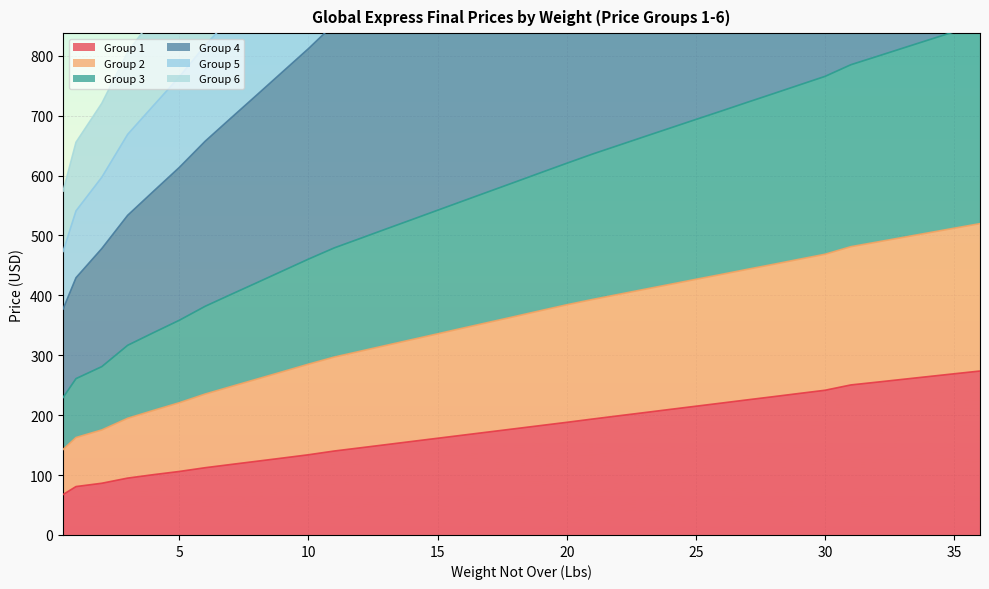

Reading left to right, list all the values displayed in this chart.

Group 1: 67.5	80.8	86.4	95.0	100.7	106.0	112.3	117.7	123.1	128.4	133.9	140.2	145.4	150.8	156.1	161.4	166.8	172.1	177.4	182.7	188.1	193.6	198.9	204.2	209.6	214.9	220.3	225.6	230.9	236.3	241.6	250.5	255.1	259.8	264.4	269.1	273.7
Group 2: 142.8	162.7	175.4	194.8	208.0	220.8	235.3	247.8	260.2	272.6	285.1	297.0	306.7	316.5	326.1	335.8	345.6	355.2	364.9	374.6	384.3	393.2	401.6	410.0	418.4	426.8	435.1	443.6	451.8	460.3	468.6	481.3	488.9	496.7	504.4	512.1	519.8
Group 3: 229.5	261.0	281.1	316.6	337.7	358.4	381.8	401.5	421.1	440.8	460.5	479.3	494.9	510.7	526.4	542.1	557.8	573.5	589.2	604.9	620.5	635.9	650.4	664.9	679.2	693.6	707.9	722.4	736.7	751.2	765.6	785.0	798.7	812.5	826.3	840.0	853.7
Group 4: 377.3	429.5	478.2	533.7	573.8	613.6	657.3	696.1	734.5	773.2	811.9	853.1	887.9	922.8	957.6	992.5	1027.4	1062.2	1096.9	1131.8	1166.5	1198.3	1228.0	1257.8	1287.4	1317.2	1346.8	1376.6	1406.2	1435.9	1465.6	1505.8	1534.8	1564.1	1593.3	1622.4	1651.5
Group 5: 473.4	541.0	597.3	668.8	716.9	764.7	817.3	864.2	910.8	957.6	1004.4	1052.3	1092.7	1133.4	1173.9	1214.5	1255.1	1295.6	1336.0	1376.5	1417.0	1455.5	1490.9	1526.4	1561.8	1597.2	1632.5	1668.1	1703.3	1738.9	1774.3	1821.0	1855.9	1890.8	1925.8	1960.7	1995.5
Group 6: 574.0	655.6	720.7	806.3	863.7	920.7	982.8	1038.8	1094.7	1150.8	1206.8	1265.5	1313.8	1362.4	1410.9	1459.5	1508.0	1556.5	1604.8	1653.3	1701.7	1748.8	1792.1	1835.6	1878.9	1922.4	1965.7	2009.1	2052.3	2095.9	2139.3	2194.3	2237.2	2280.1	2323.0	2365.9	2408.7